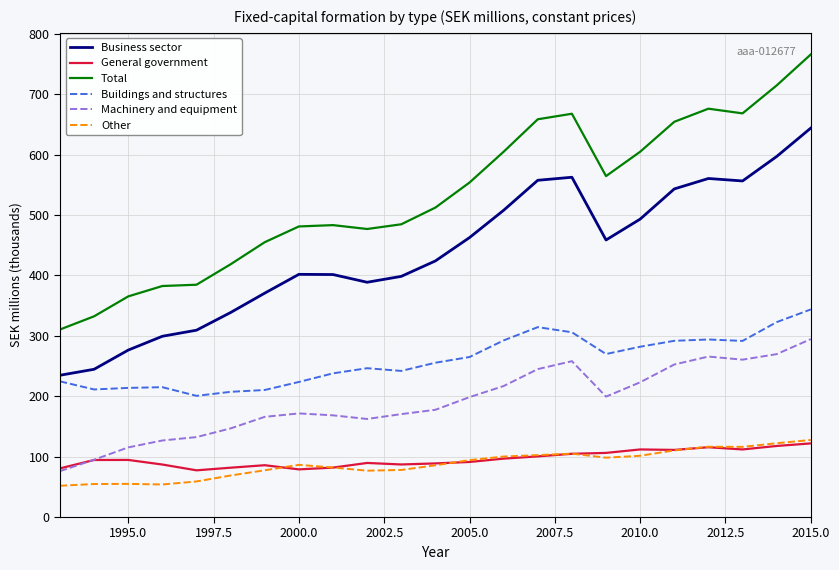

Which series has the largest total across all categories?

Total